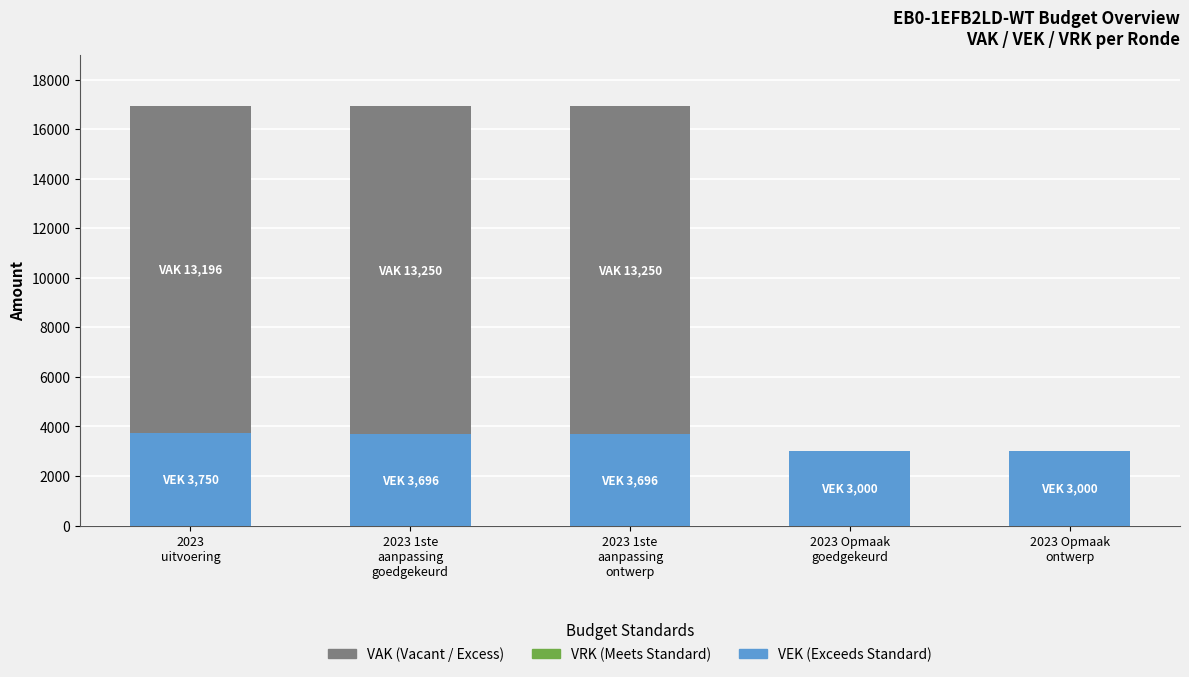

How many categories are shown in the chart?

5